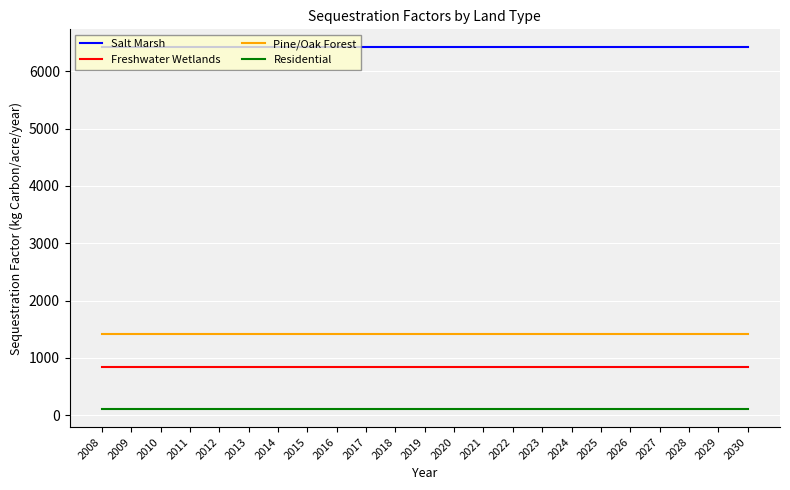

Reading right to left, extract all data points from this chart.

Salt Marsh: 6414.3	6414.3	6414.3	6414.3	6414.3	6414.3	6414.3	6414.3	6414.3	6414.3	6414.3	6414.3	6414.3	6414.3	6414.3	6414.3	6414.3	6414.3	6414.3	6414.3	6414.3	6414.3	6414.3
Freshwater Wetlands: 833.7	833.7	833.7	833.7	833.7	833.7	833.7	833.7	833.7	833.7	833.7	833.7	833.7	833.7	833.7	833.7	833.7	833.7	833.7	833.7	833.7	833.7	833.7
Pine/Oak Forest: 1412.4	1412.4	1412.4	1412.4	1412.4	1412.4	1412.4	1412.4	1412.4	1412.4	1412.4	1412.4	1412.4	1412.4	1412.4	1412.4	1412.4	1412.4	1412.4	1412.4	1412.4	1412.4	1412.4
Residential: 109.3	109.3	109.3	109.3	109.3	109.3	109.3	109.3	109.3	109.3	109.3	109.3	109.3	109.3	109.3	109.3	109.3	109.3	109.3	109.3	109.3	109.3	109.3